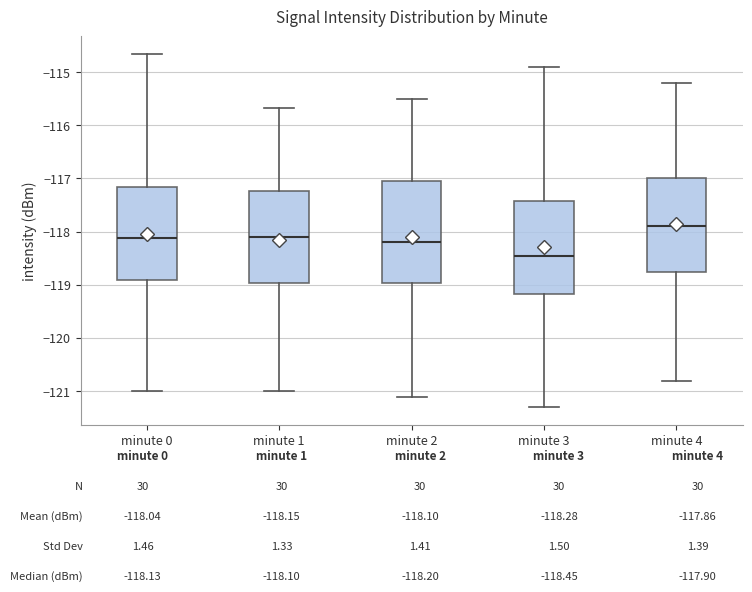

Which box has the highest median line?

minute 4